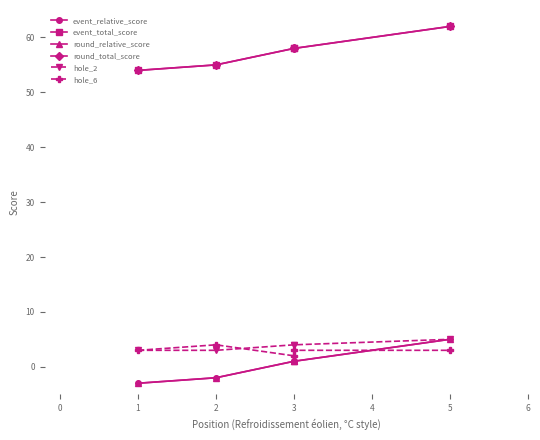

Which series has the largest total across all categories?

event_total_score